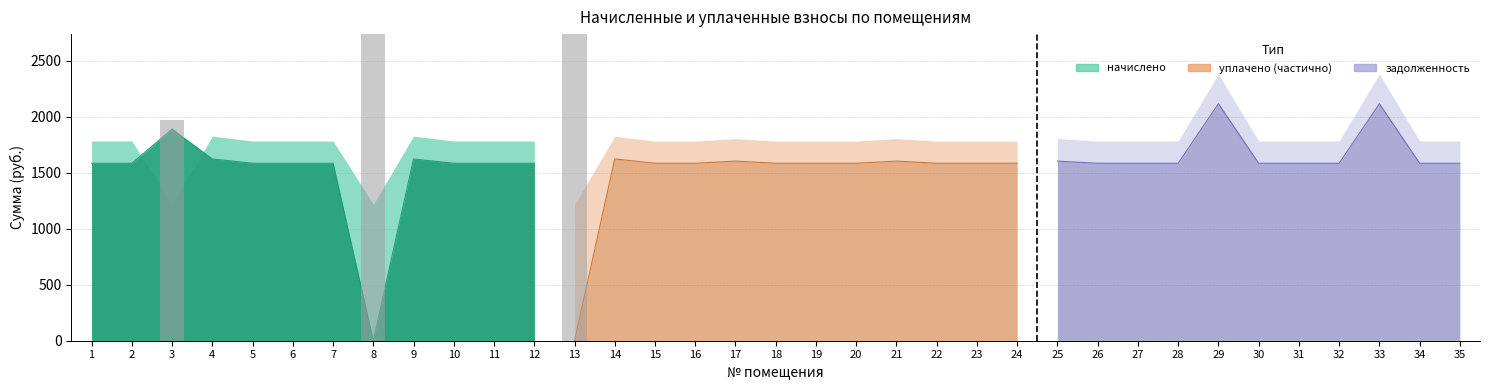

What is the spread (max minus min) of values at 3?

749.6